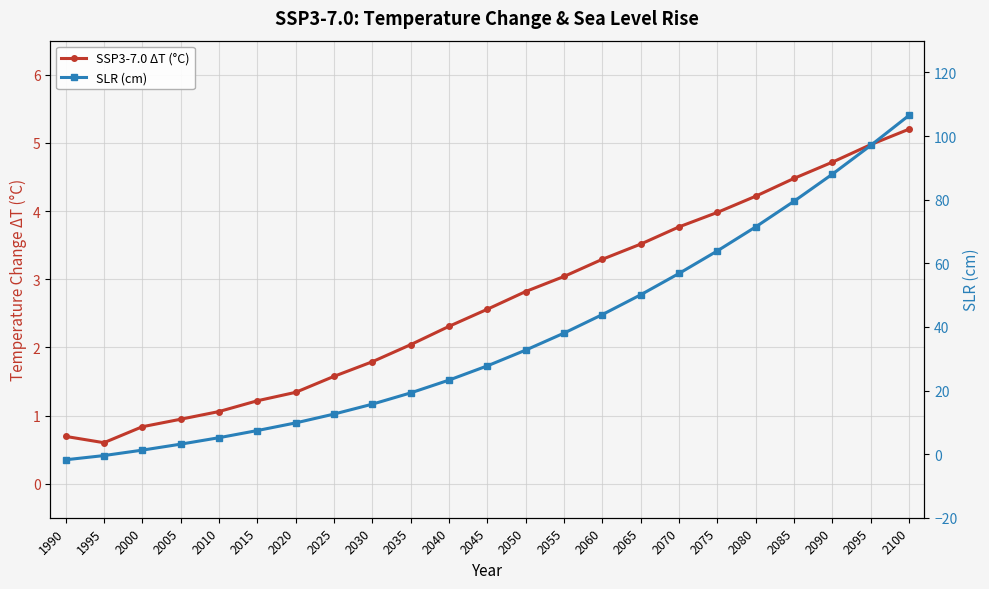

What is the difference between the second highest and minimum values in the SLR (cm) series?

98.9